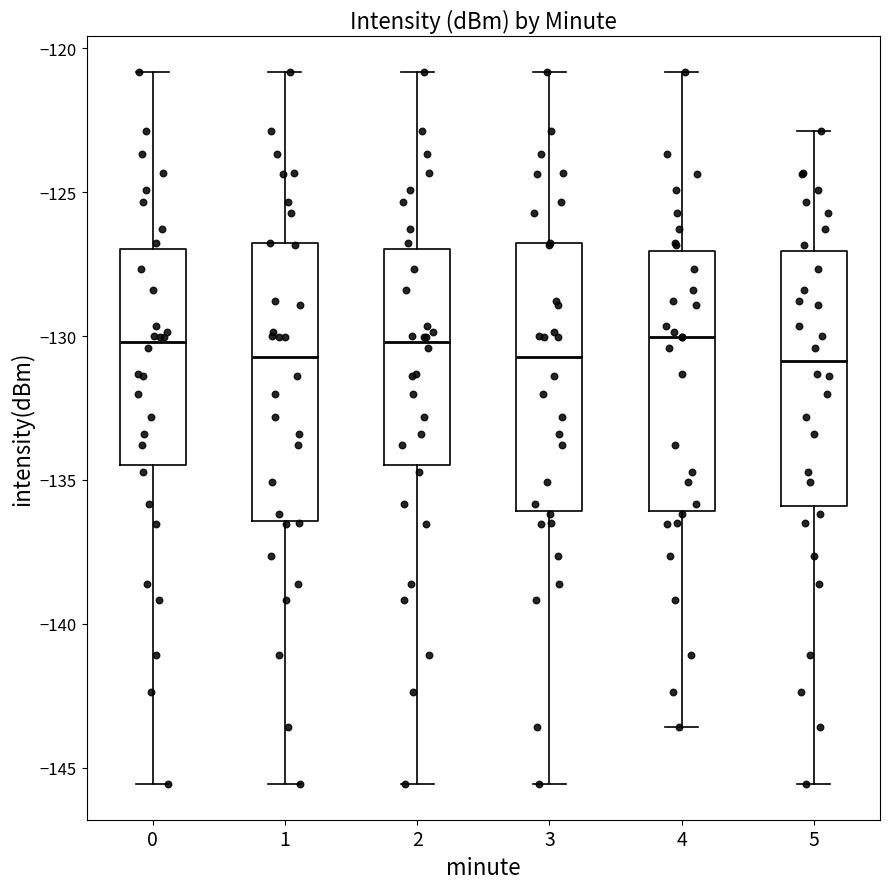

Where is the lower edge of the box at x = 2 on the y-axis? The values are not printed on the chart, so give them approximately, as read against the axis.

-134.5